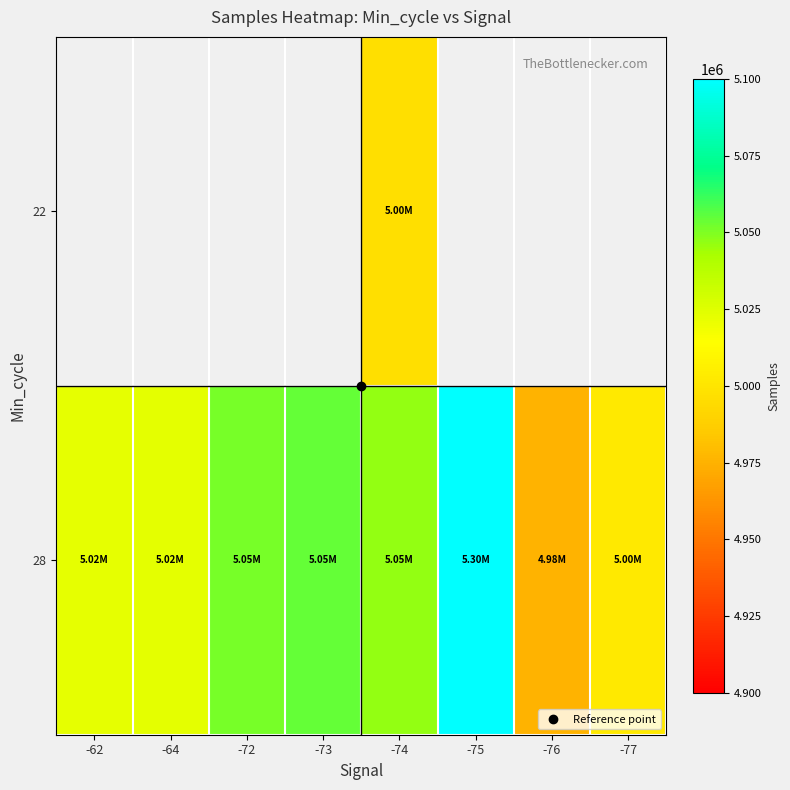

What is the sum of the 28 values at -75 and -73?

10349657.0